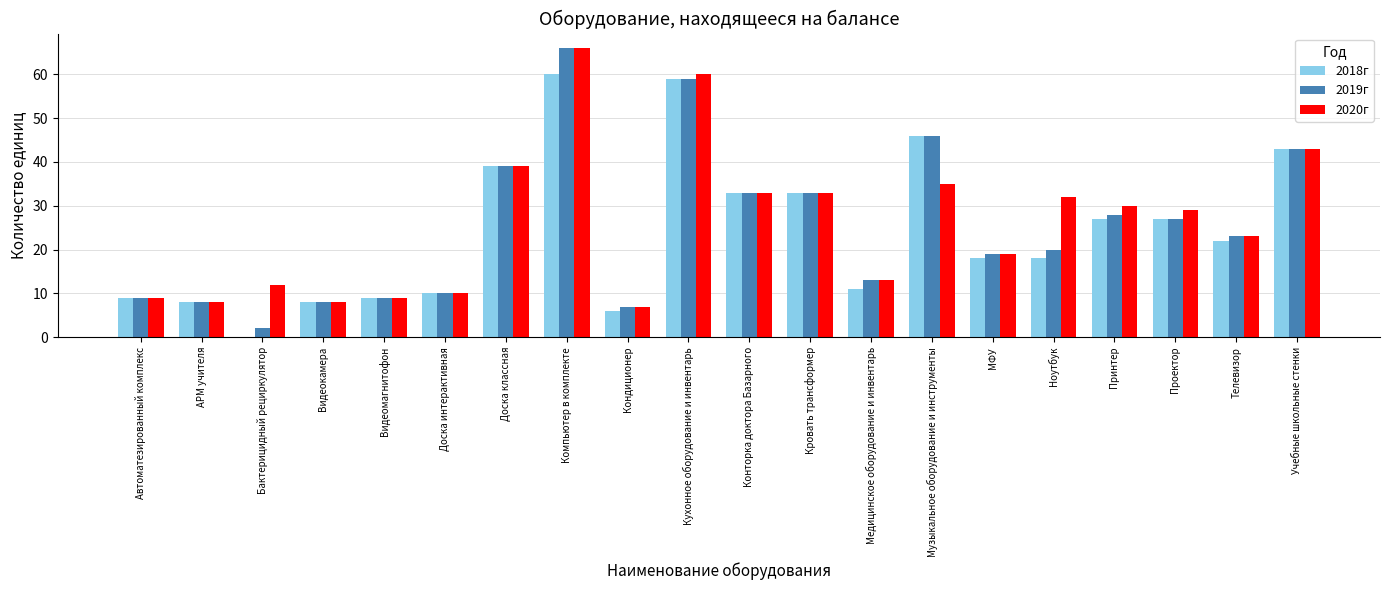

Reading right to left, what are all the values shown in this chart?

2018г: 43	22	27	27	18	18	46	11	33	33	59	6	60	39	10	9	8	0	8	9
2019г: 43	23	27	28	20	19	46	13	33	33	59	7	66	39	10	9	8	2	8	9
2020г: 43	23	29	30	32	19	35	13	33	33	60	7	66	39	10	9	8	12	8	9